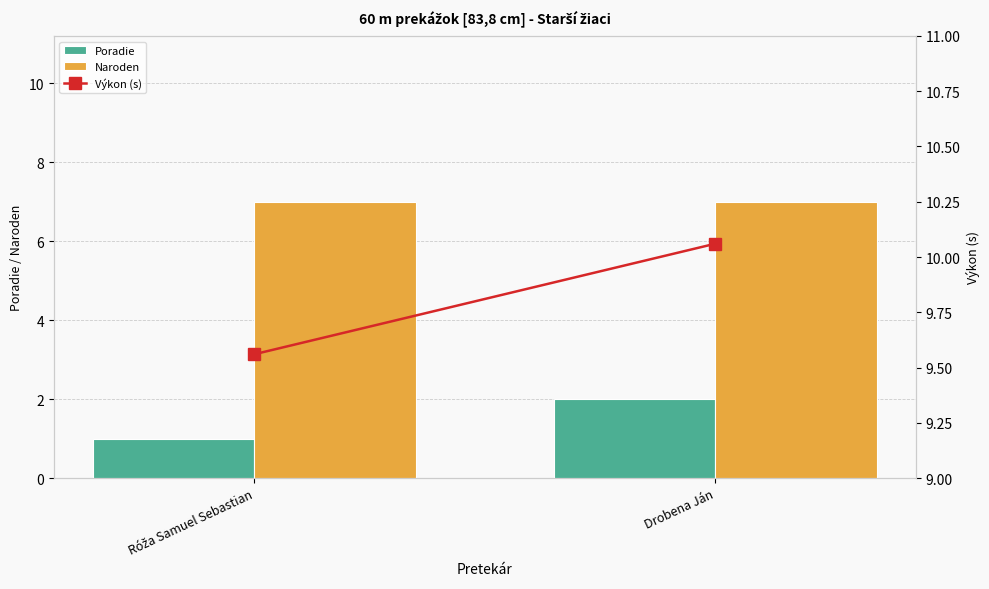

Rank the categories by Naroden value from highest to lowest.

Róža Samuel Sebastian, Drobena Ján